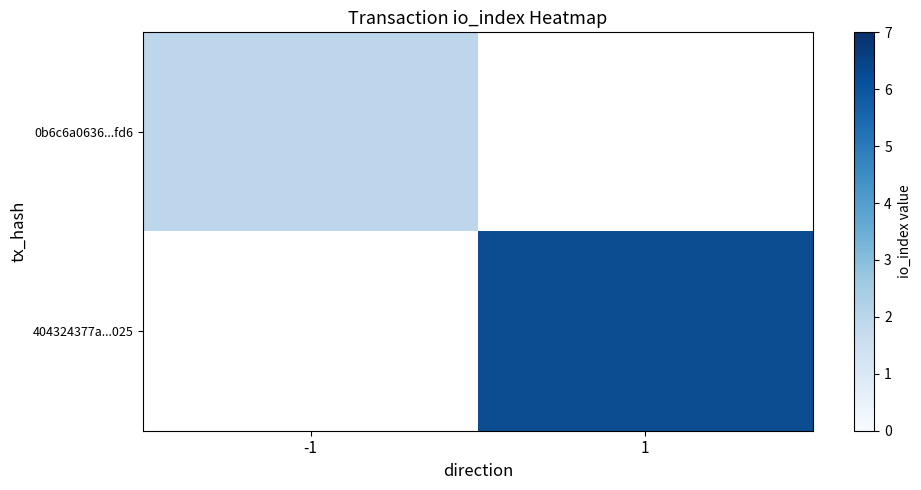

How many series are shown in this chart?

2